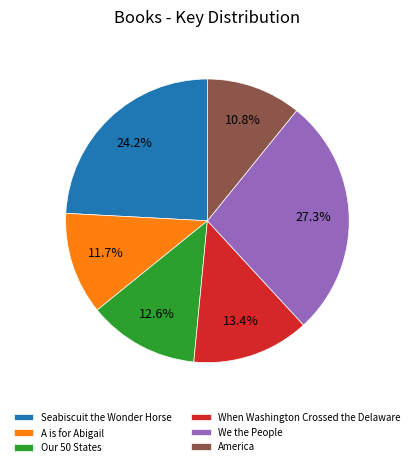

What is the smallest slice in the pie chart?

America